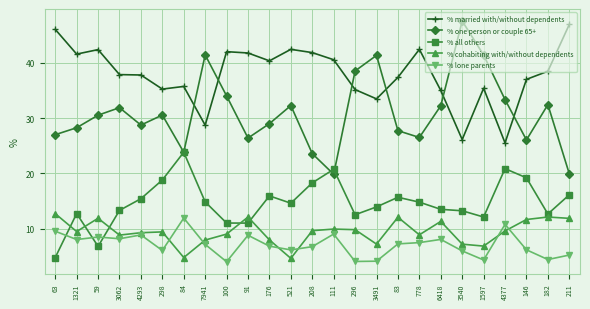

What is the maximum value for % married with/without dependents?

46.9